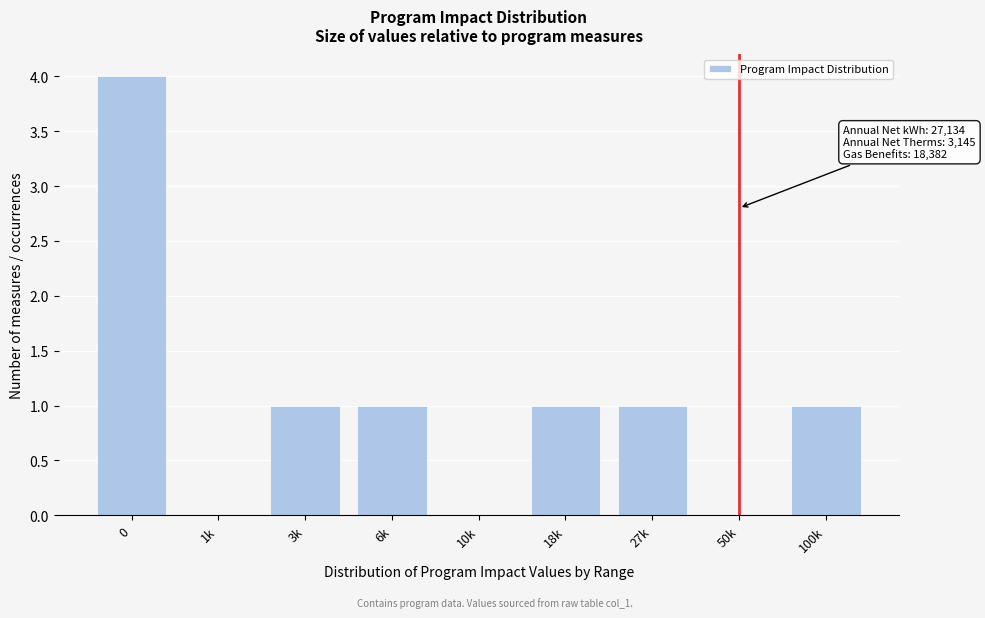

Reading left to right, extract all data points from this chart.

0=4	1k=0	3k=1	6k=1	10k=0	18k=1	27k=1	50k=0	100k=1